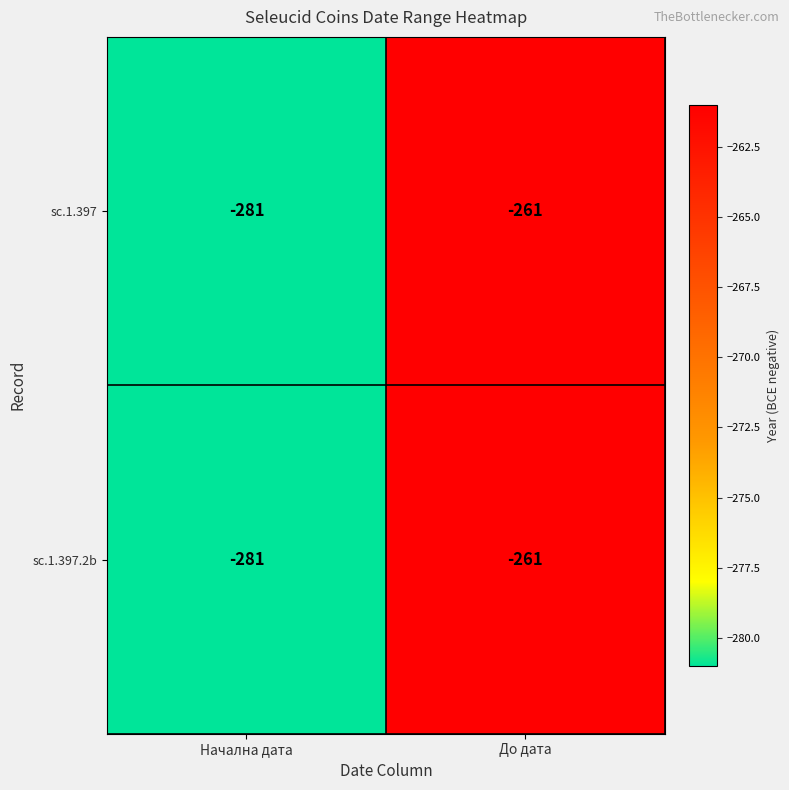

The sc.1.397.2b series shows -171 at Начална дата. True or false?

False